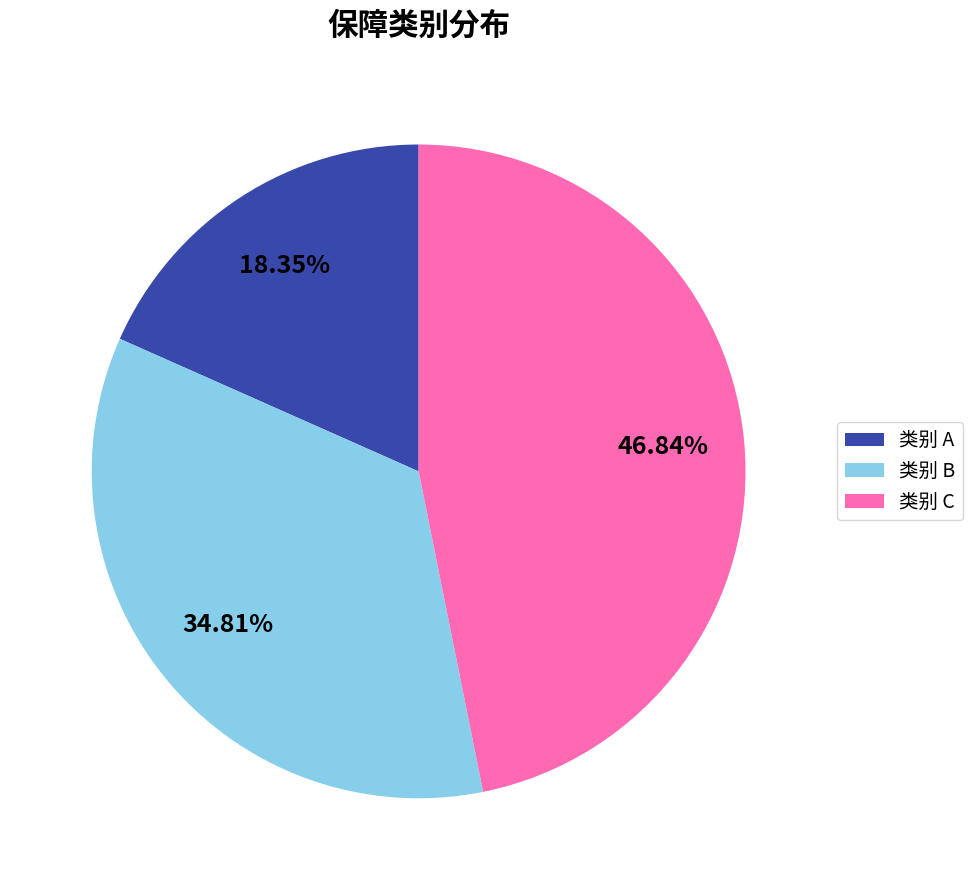

Rank the categories by value from highest to lowest.

类别 C, 类别 B, 类别 A